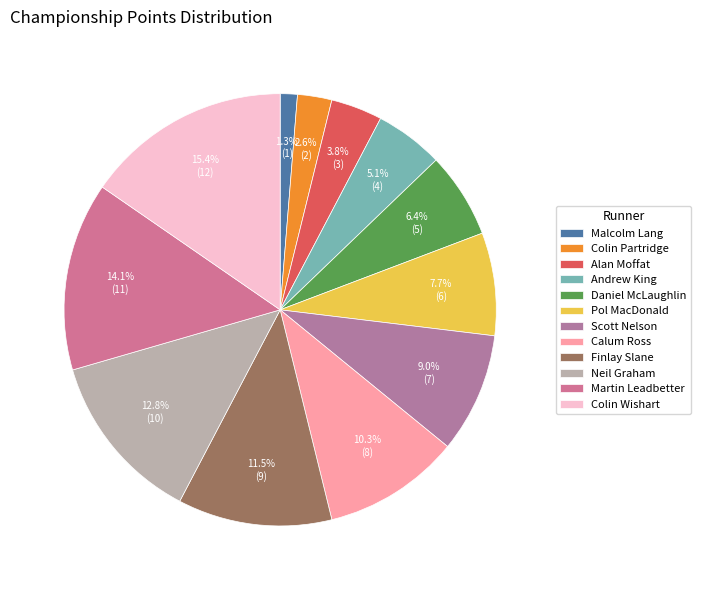

Which slice is the smallest?

Malcolm Lang